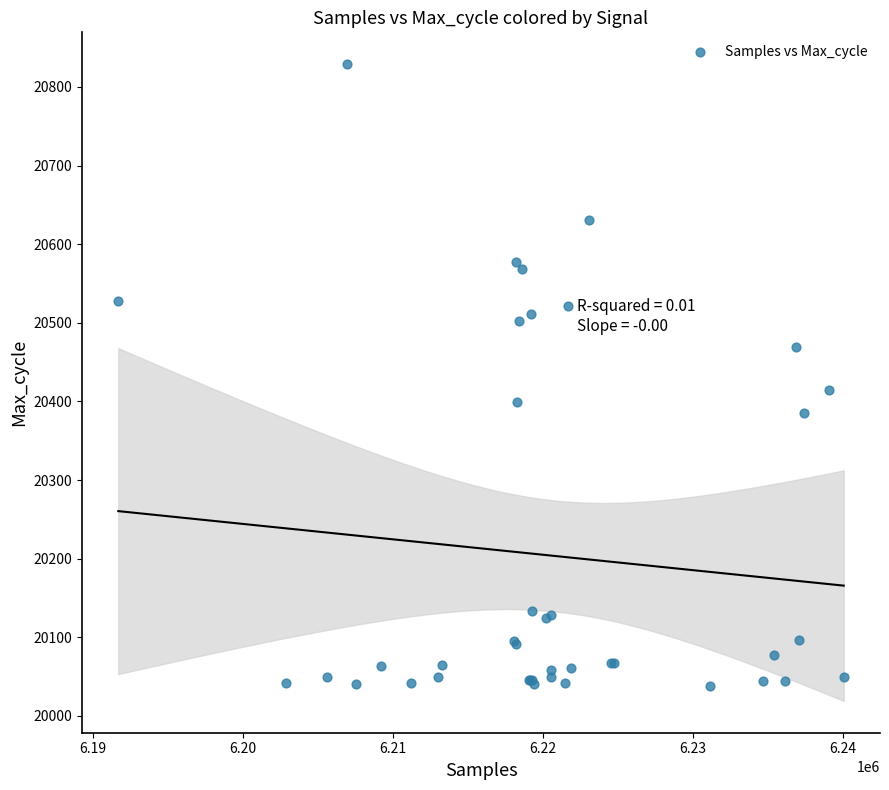

What Y value in the scatter plot is closest to 20433?

20414